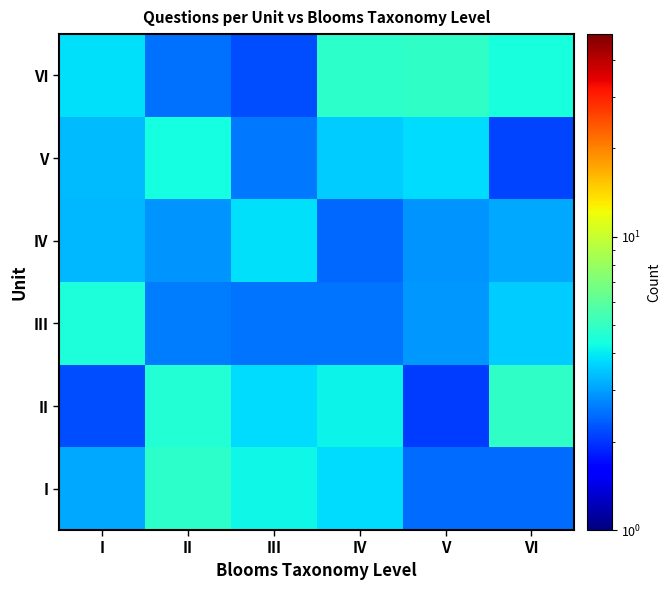

Which category has the lowest value across all series?

V